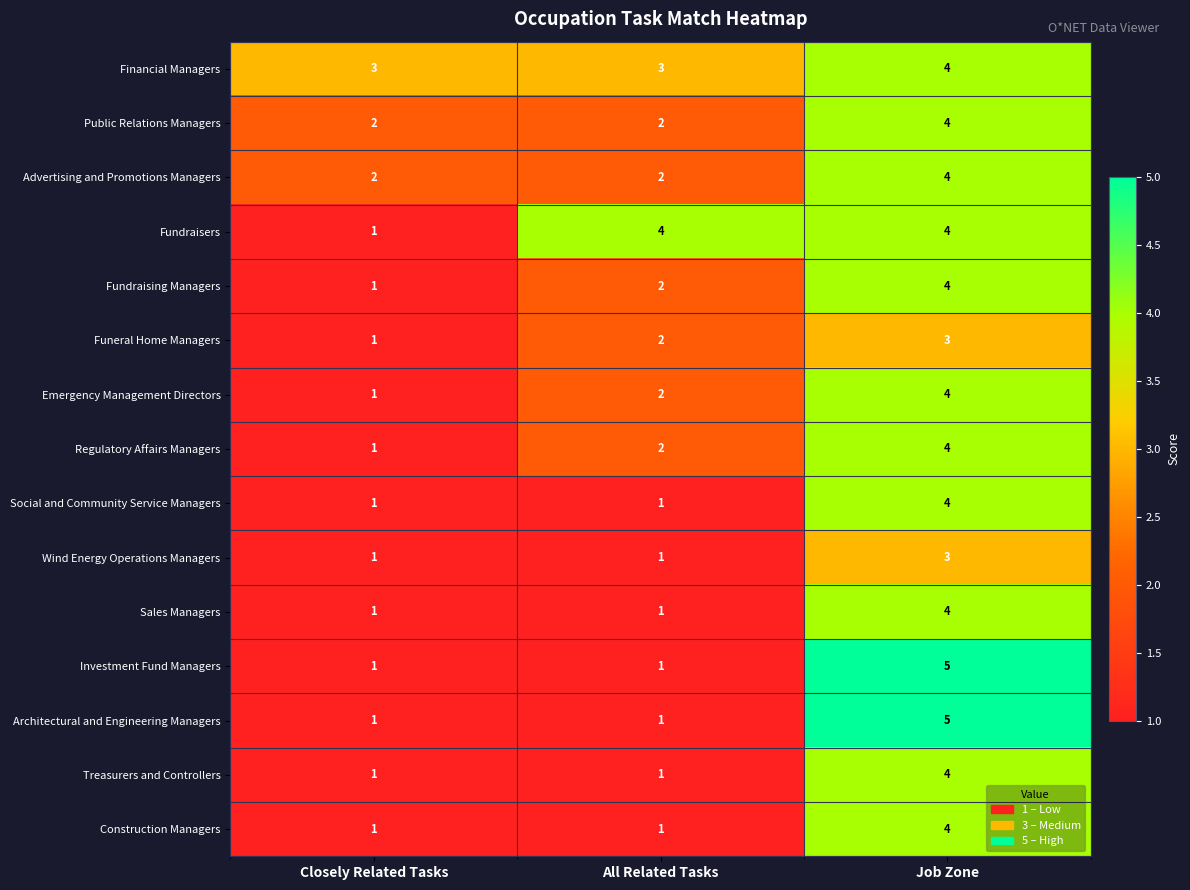

Which series changed the most between Closely Related Tasks and All Related Tasks?

Fundraisers